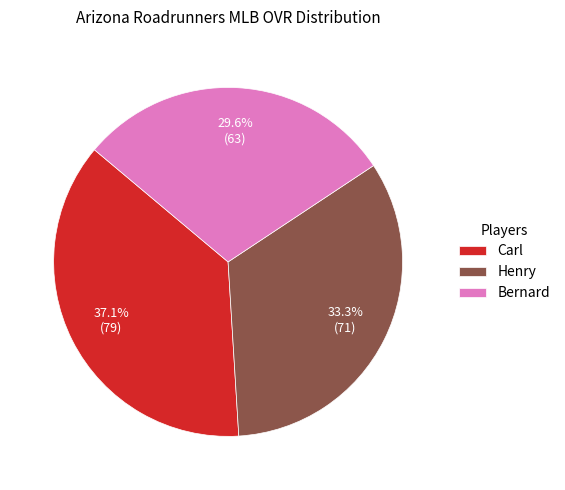

How much of the chart is everything except Henry?

66.7%